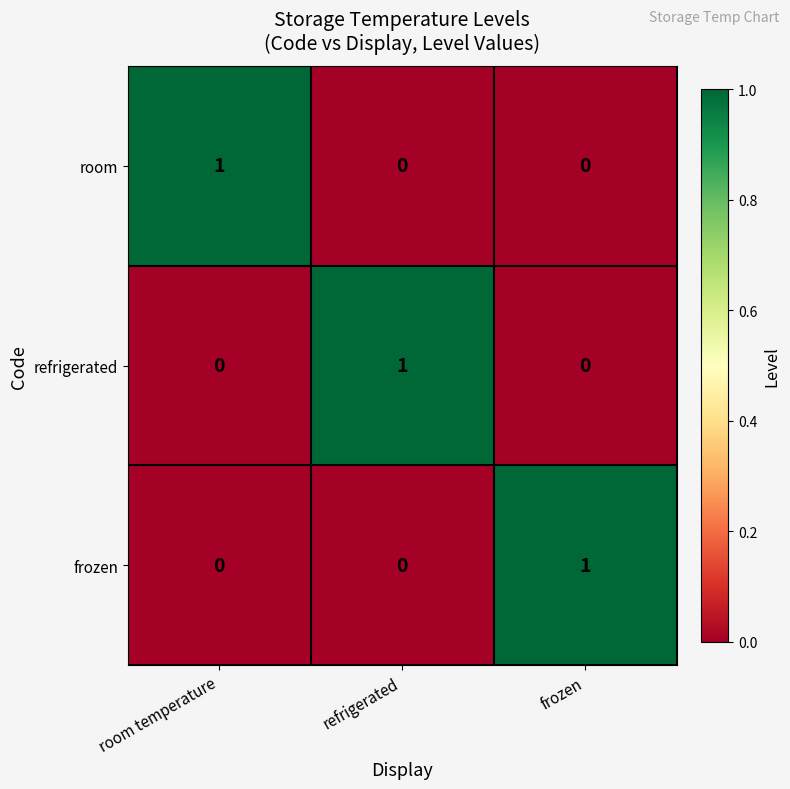

At how many categories does at least one series exceed 0?

3